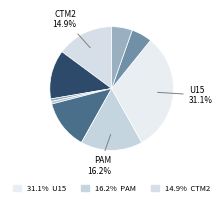

How many slices are in this pie chart?

9